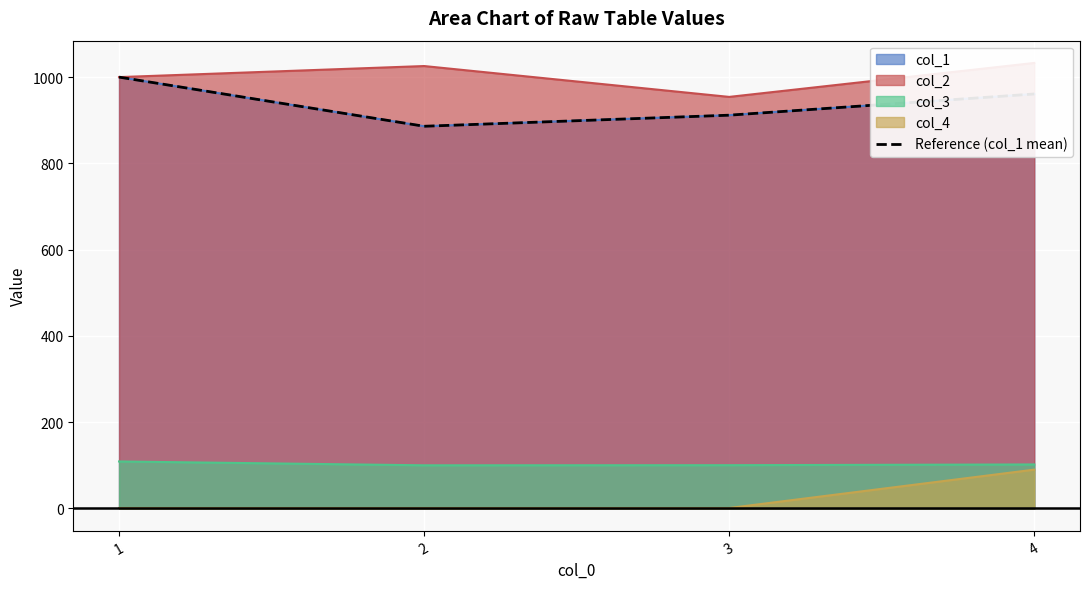

What is the difference between the values at 1 and 2?

114.0